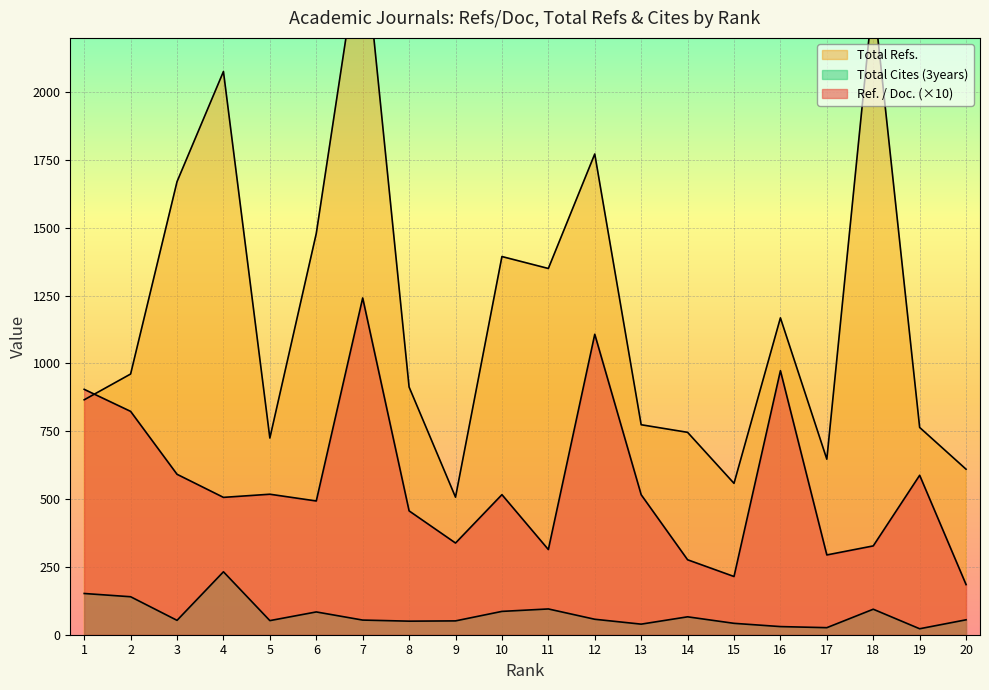

What is the difference between the maximum and minimum values in the Ref. / Doc. series?

1056.6